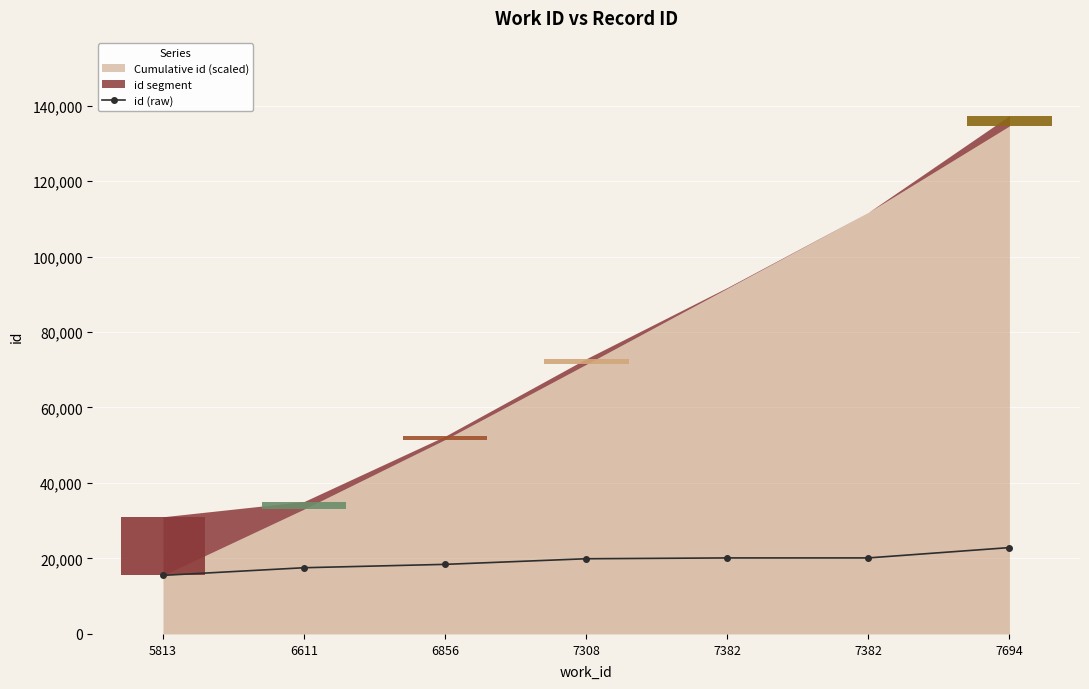

What is the value of the 1st bar from the left?

15522